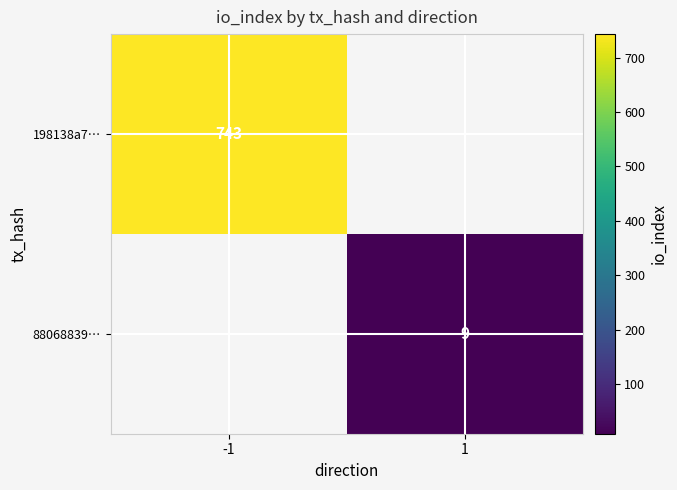

Is it true that 88068839… equals 9 at 1?

True